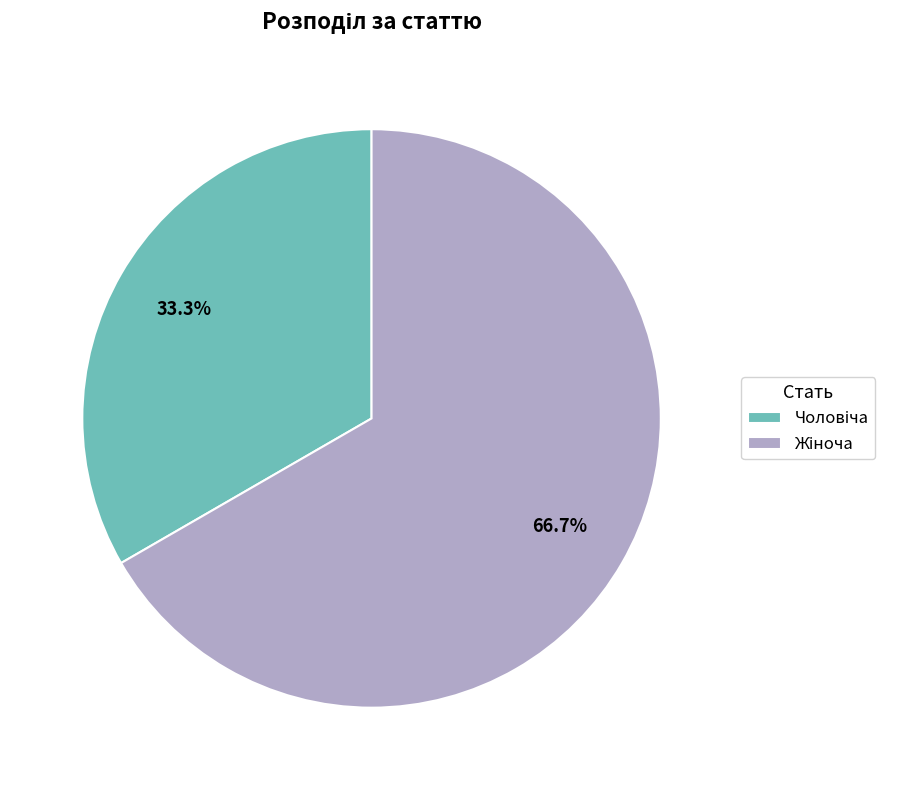

Is there any slice that represents more than half of the pie?

Yes